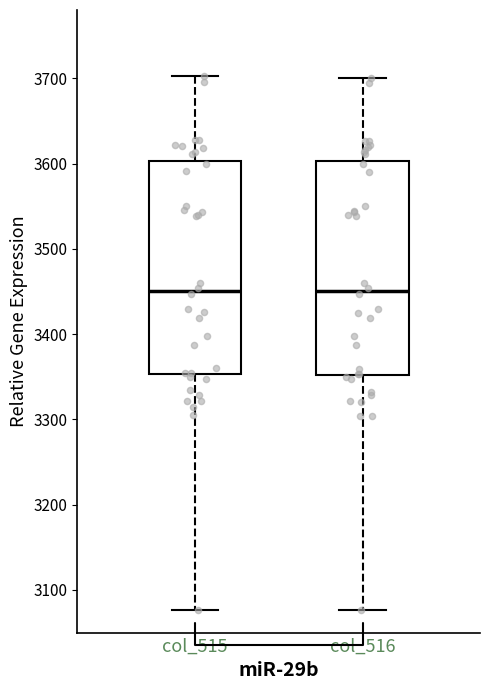

Reading left to right, read every box against the y-axis: the position of its median line, the range the box covers, and the ends of its whiskers. The values are not printed on the chart, so give them approximately, as read against the axis.

col_515: median 3450, box 3350 to 3600, whiskers 3080 to 3700
col_516: median 3450, box 3350 to 3600, whiskers 3080 to 3700